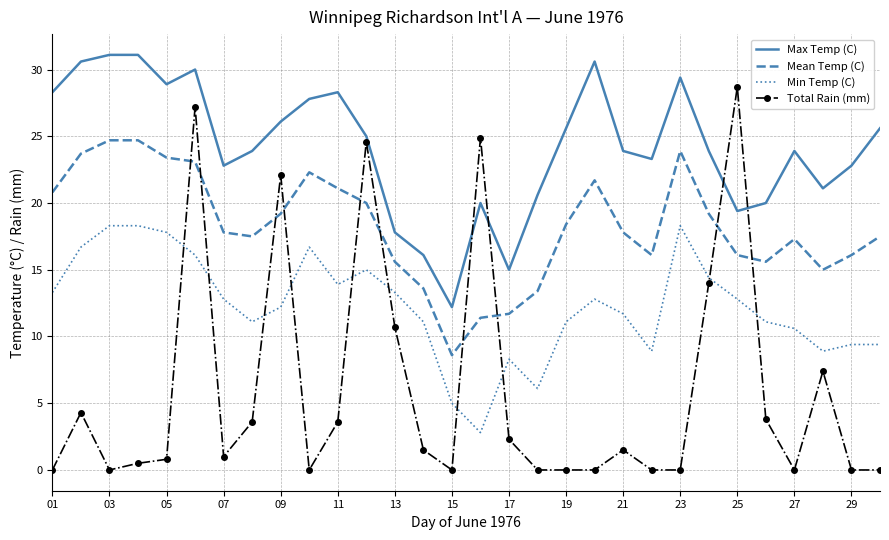

Rank the series by their average value, from highest to lowest.

Max Temp (C), Mean Temp (C), Min Temp (C), Total Rain (mm)